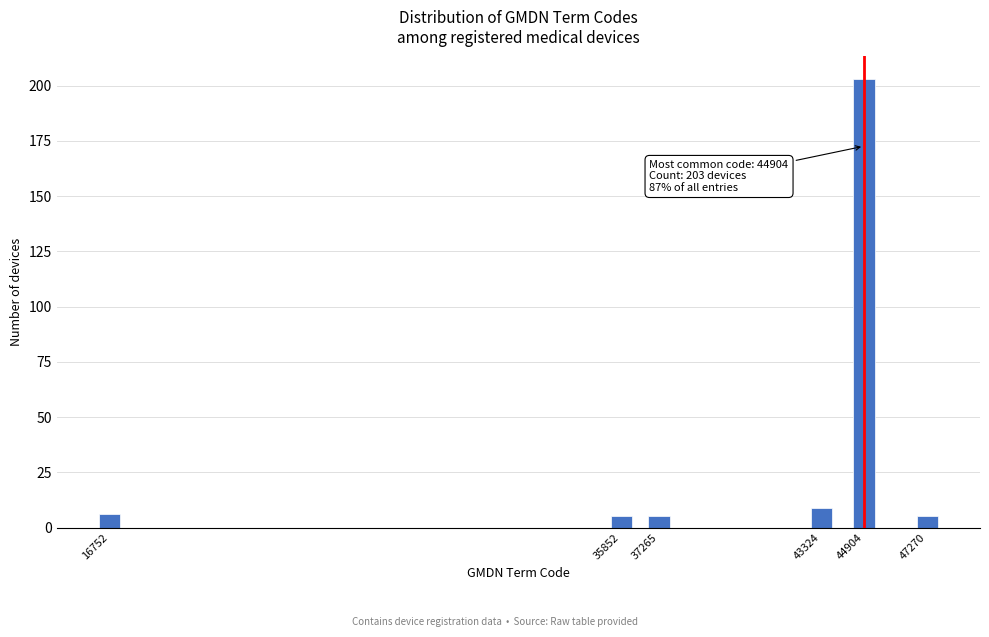

Reading left to right, what are all the values shown in this chart?

16752=6	35852=5	37265=5	43324=9	44904=203	47270=5